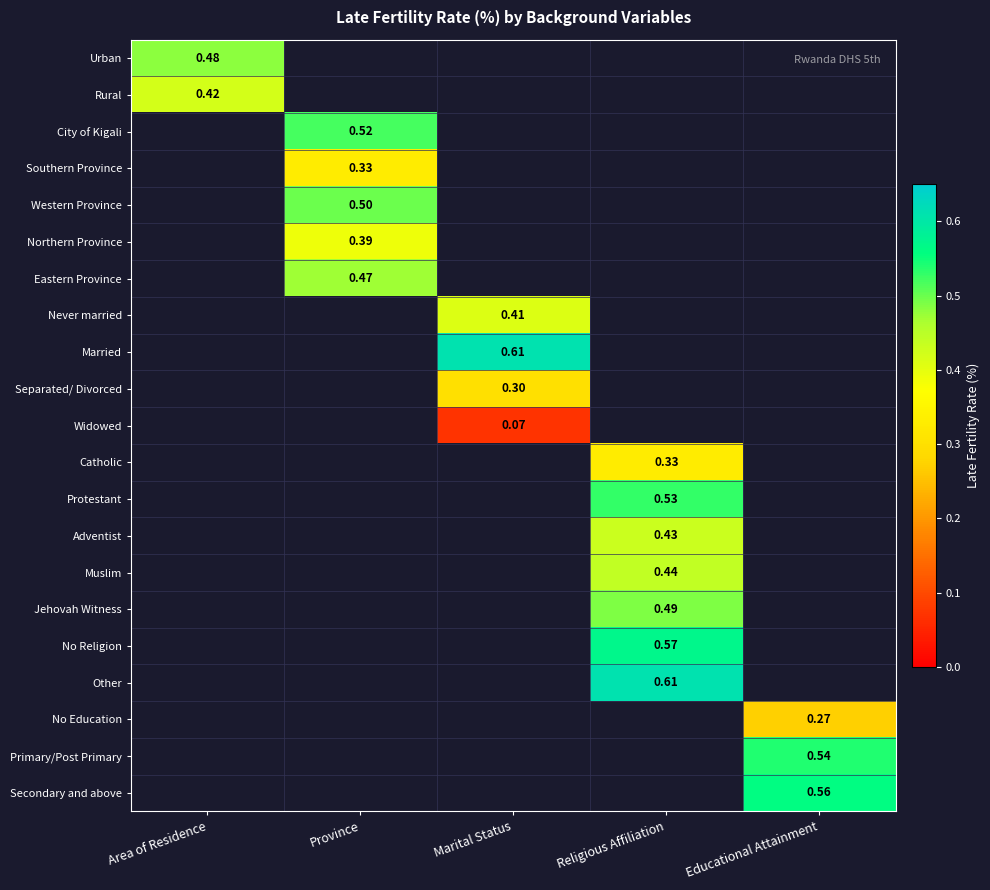

How many categories are shown in the chart?

5